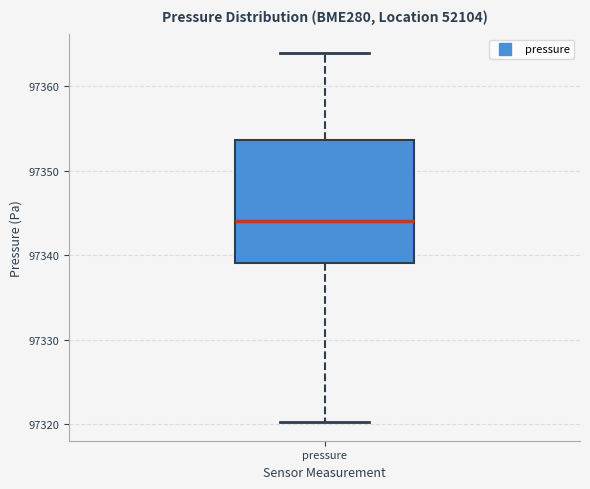

Where is the upper edge of the box for pressure on the y-axis? The values are not printed on the chart, so give them approximately, as read against the axis.

97354